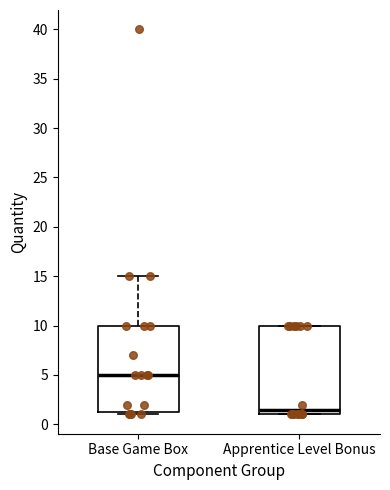

Reading left to right, read every box against the y-axis: the position of its median line, the range the box covers, and the ends of its whiskers. The values are not printed on the chart, so give them approximately, as read against the axis.

Base Game Box: median 5.0, box 1.5 to 10.0, whiskers 1.0 to 15.0
Apprentice Level Bonus: median 1.5, box 1.0 to 10.0, whiskers 1.0 to 10.0